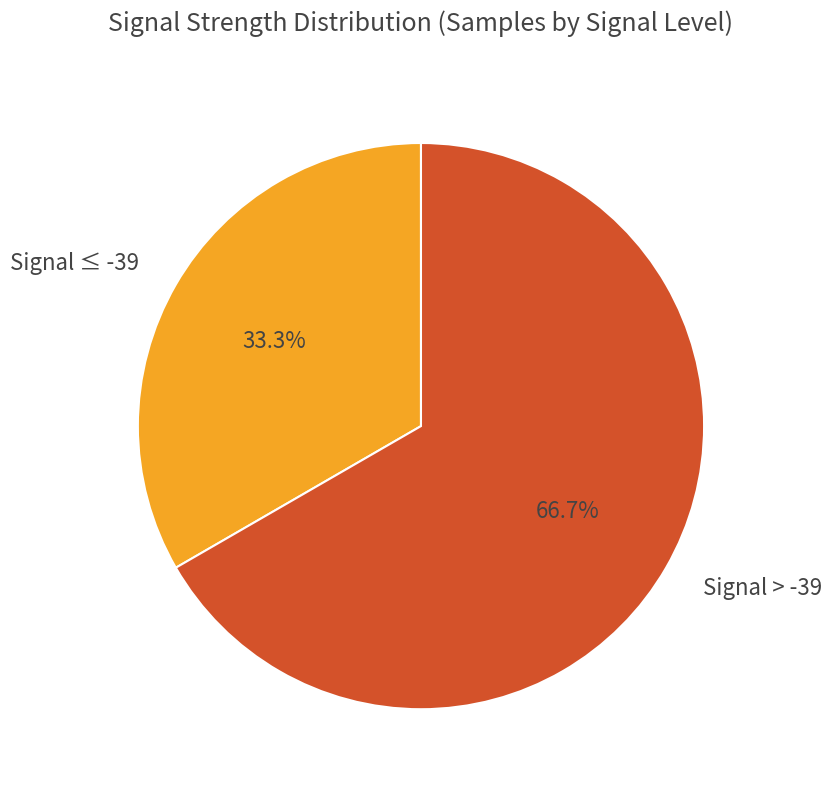

Rank the categories by value from highest to lowest.

Signal > -39, Signal ≤ -39